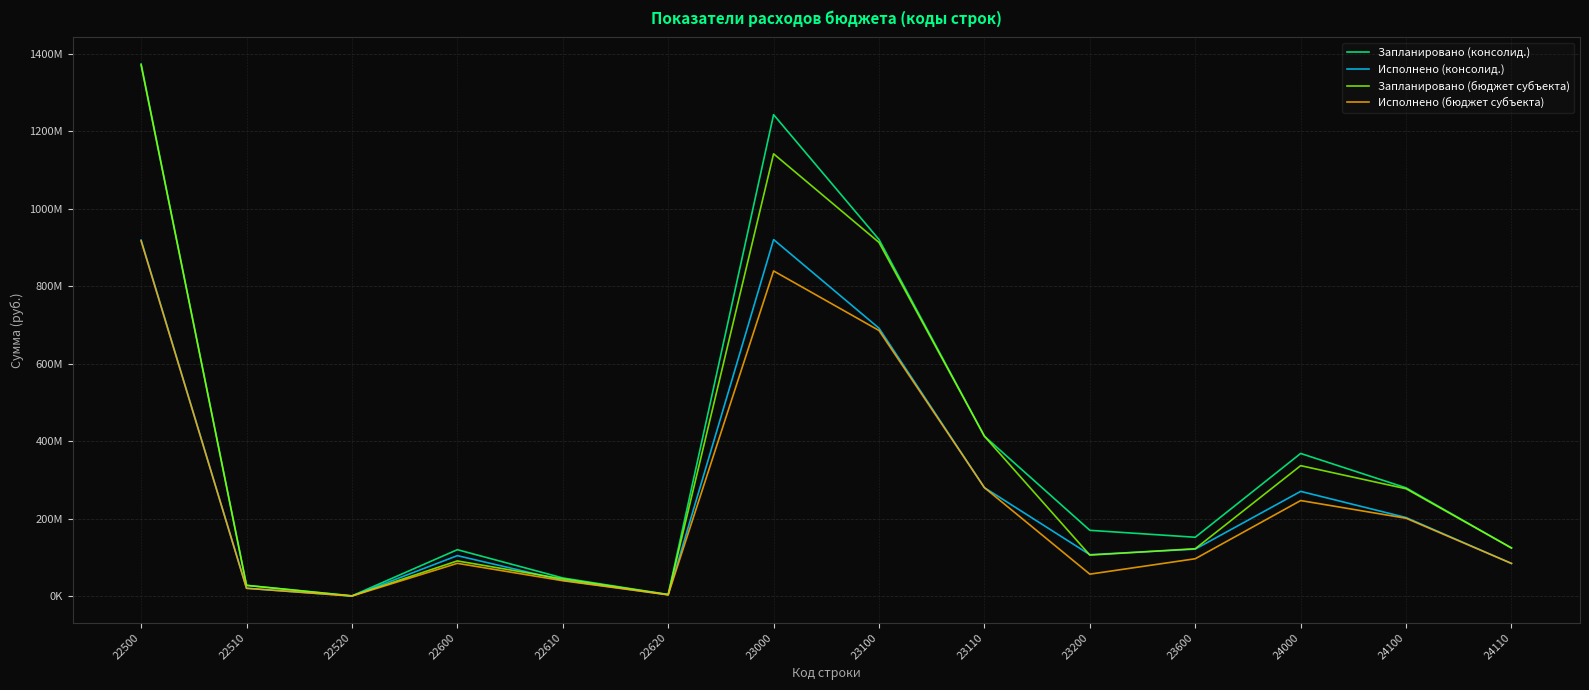

Where is Исполнено (бюджет субъекта) nearest to the value 458639396?

23110